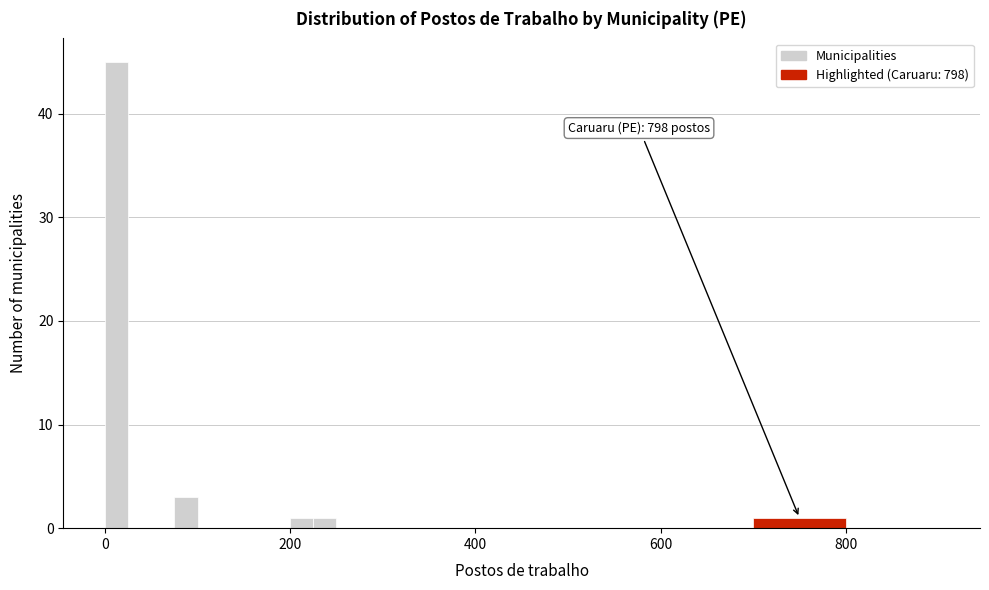

Read against the x-axis, roughly where is the centre of the tallest bar?

20